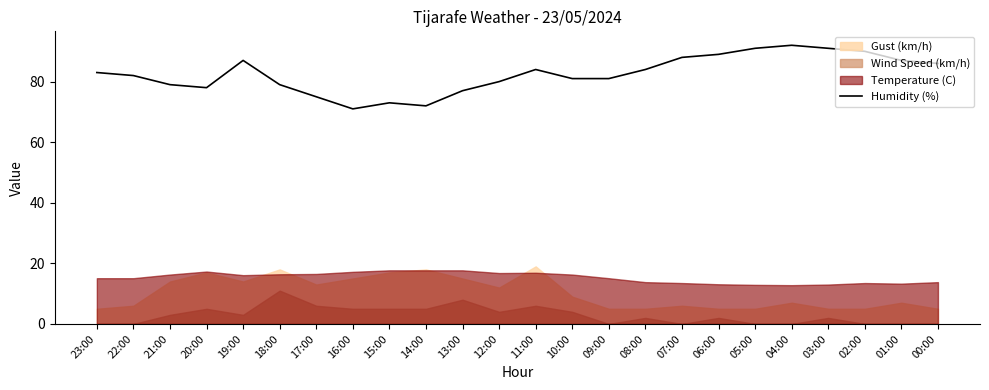

Count the number of categories in the chart.

24